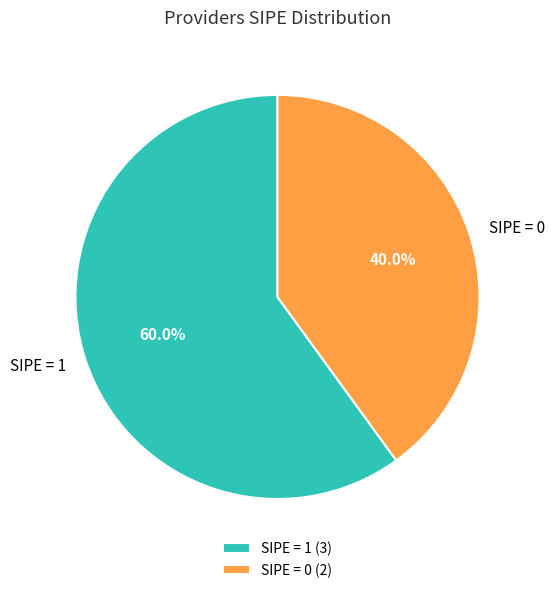

What portion of the pie excludes SIPE = 0?

60.0%